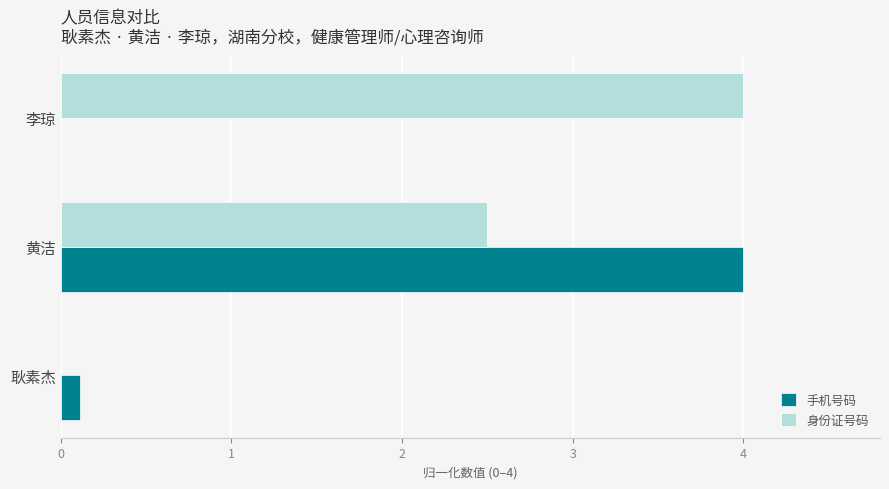

At which label does 身份证号码 reach its peak?

李琼